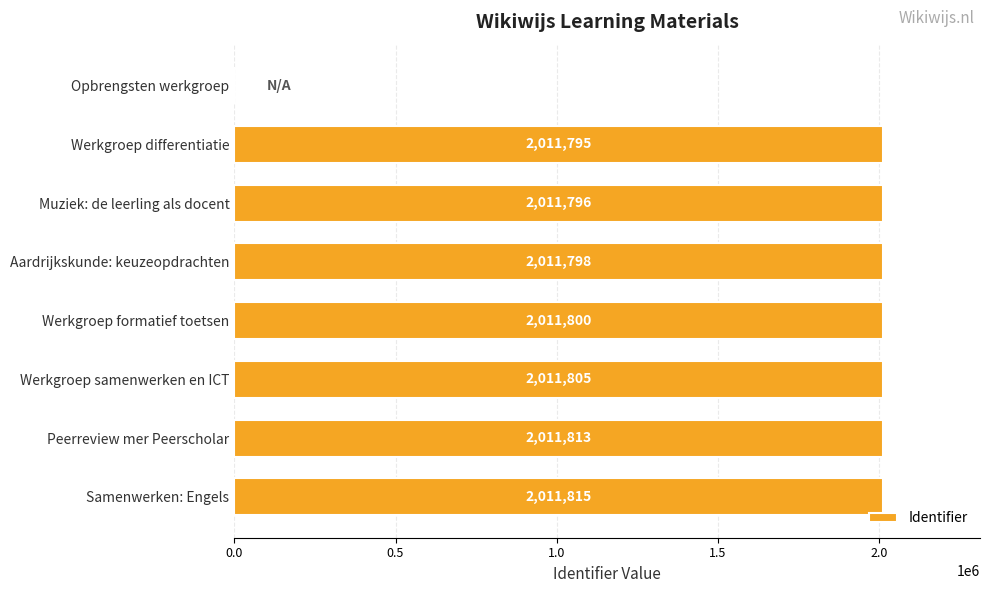

The value at Samenwerken: Engels is 2011815. True or false?

True